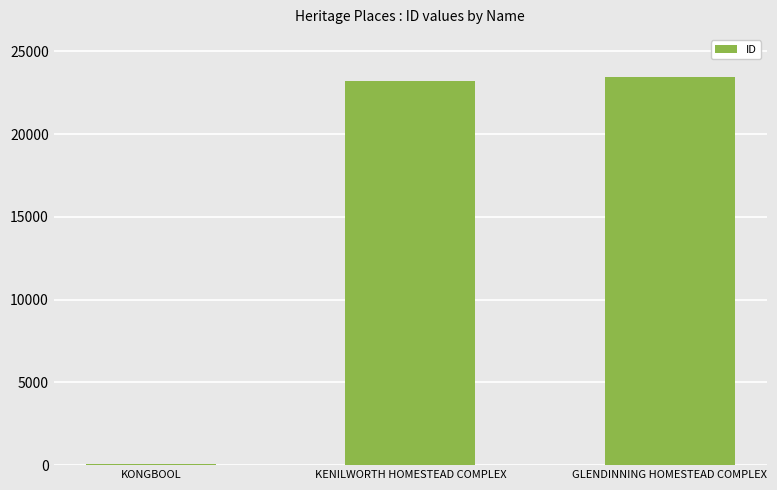

At which label is the value closest to 11759?

KENILWORTH HOMESTEAD COMPLEX